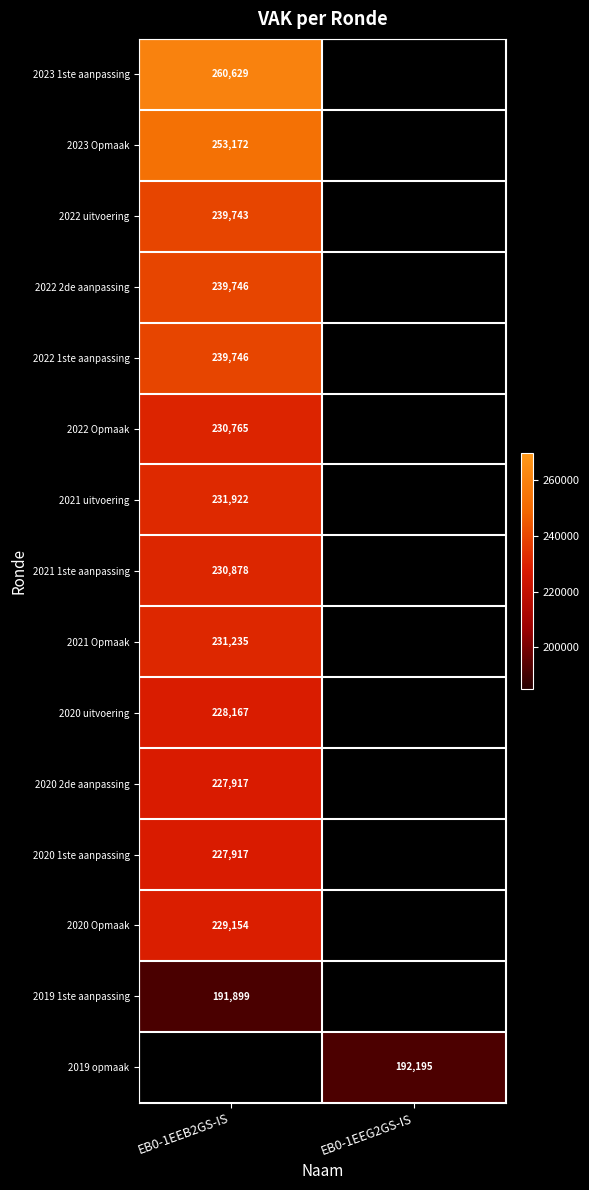

True or false: 2021 1ste aanpassing has a value of 230878 at EB0-1EEB2GS-IS.

True